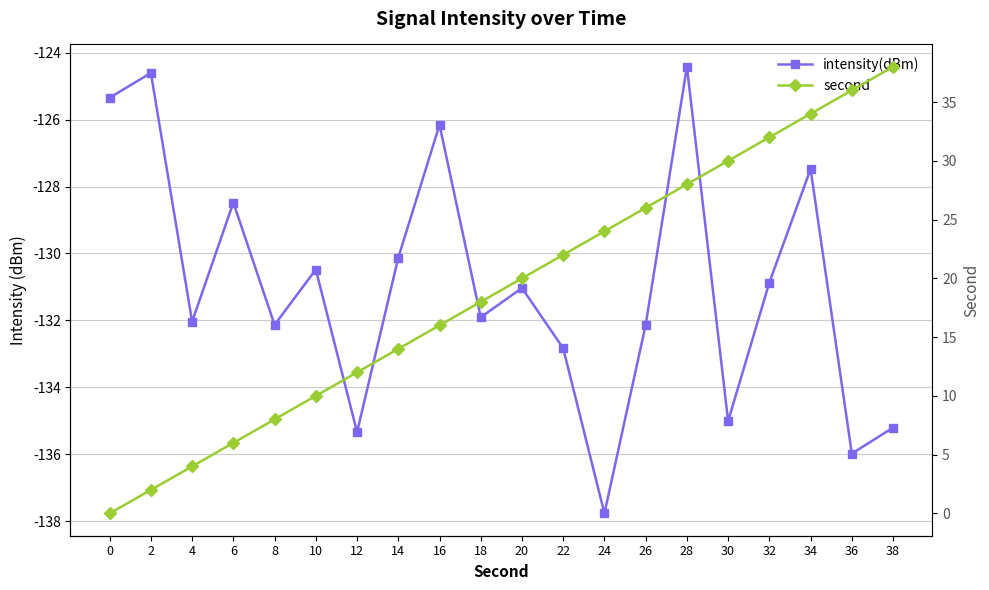

The value of second at 24 is 24.0. True or false?

True